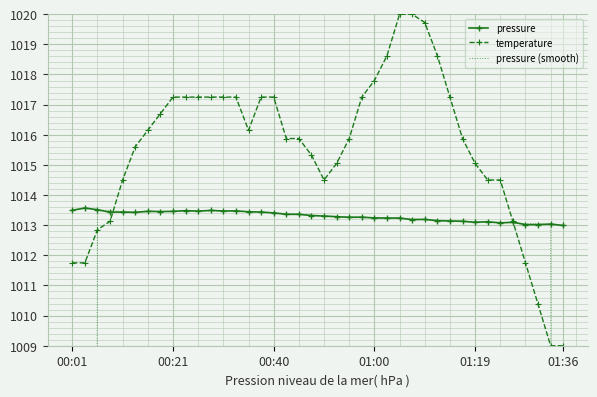

What is the minimum value for temperature?

1009.0